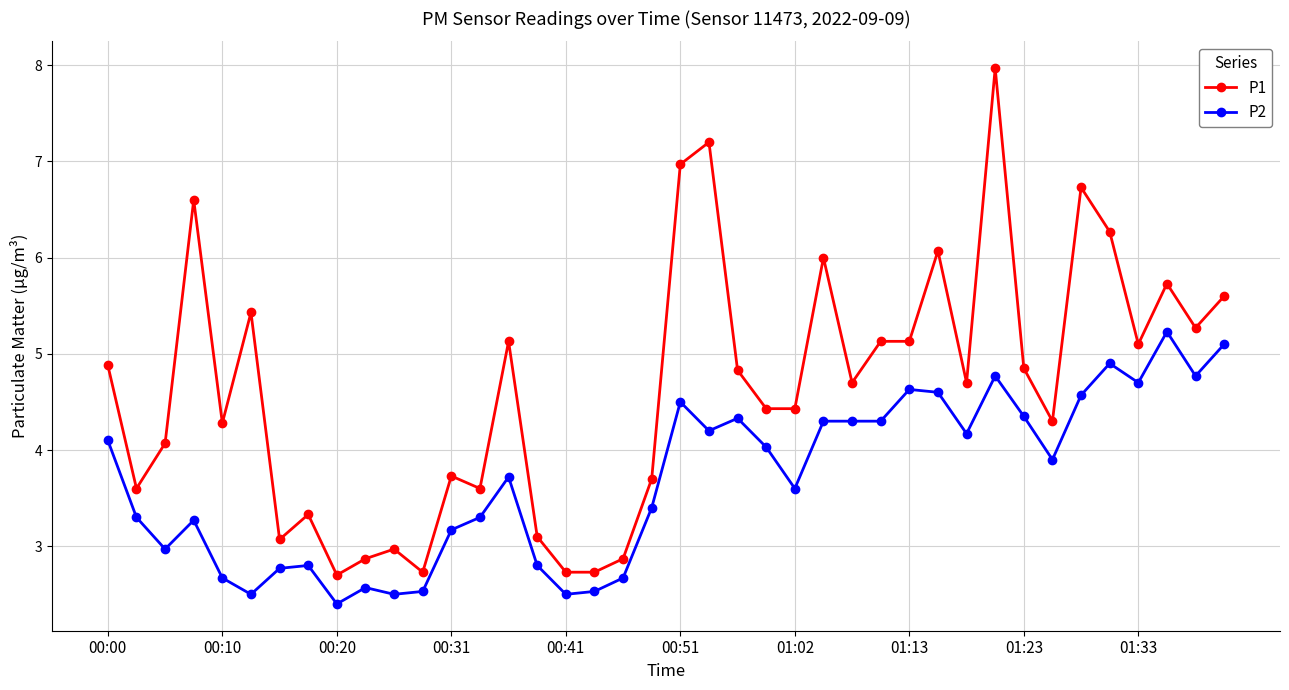

What is the greatest value displayed?

8.0